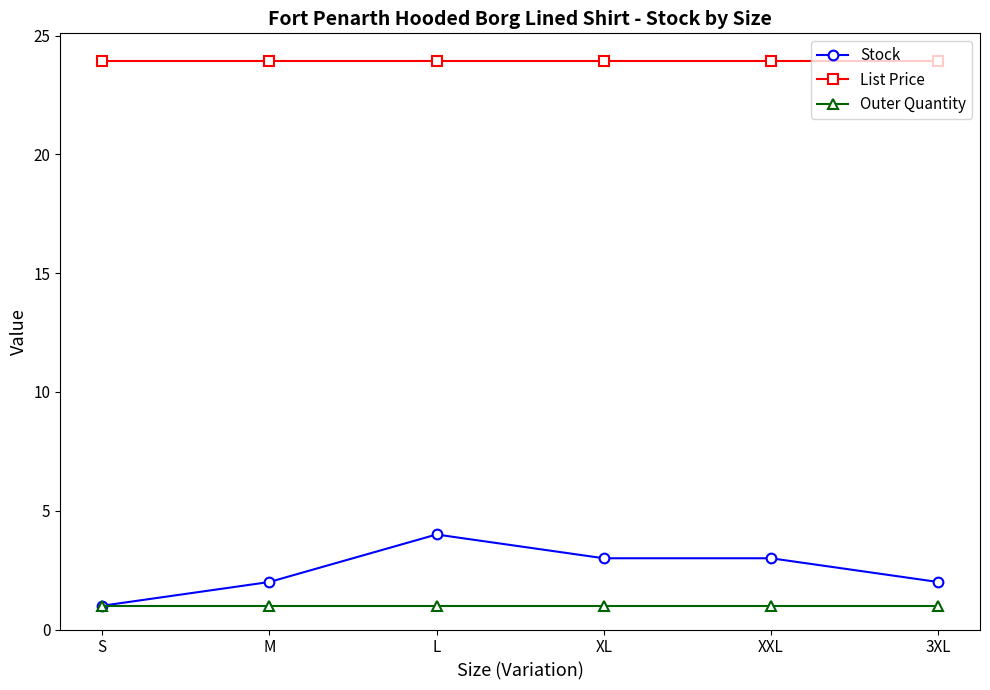

True or false: Stock has more than 2 points higher than both neighbors.

False